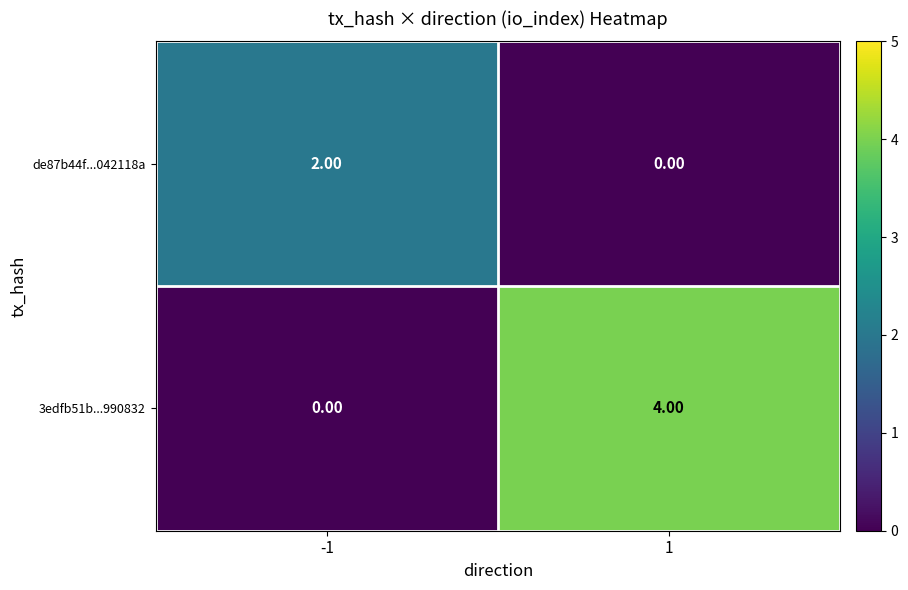

Rank the series at 1 from lowest to highest value.

de87b44f...042118a, 3edfb51b...990832